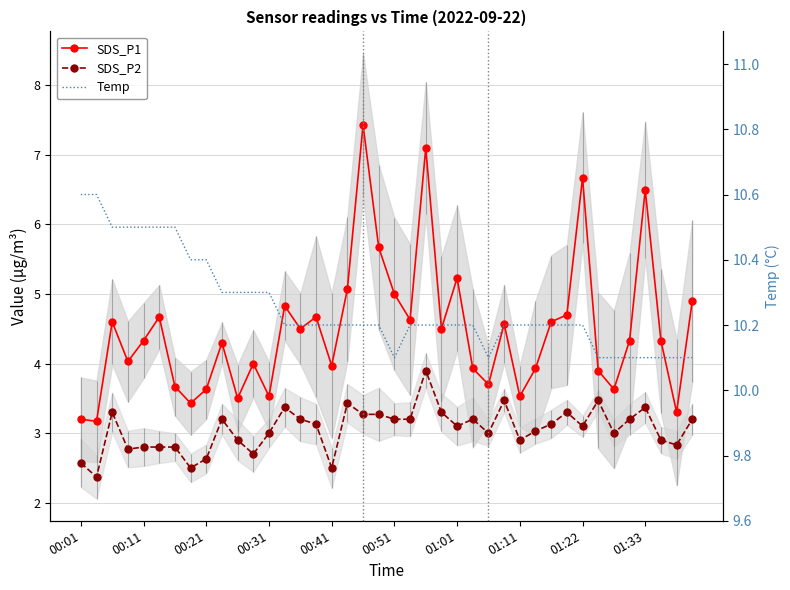

What is the difference between the maximum and second lowest values in the SDS_P1 series?

4.2